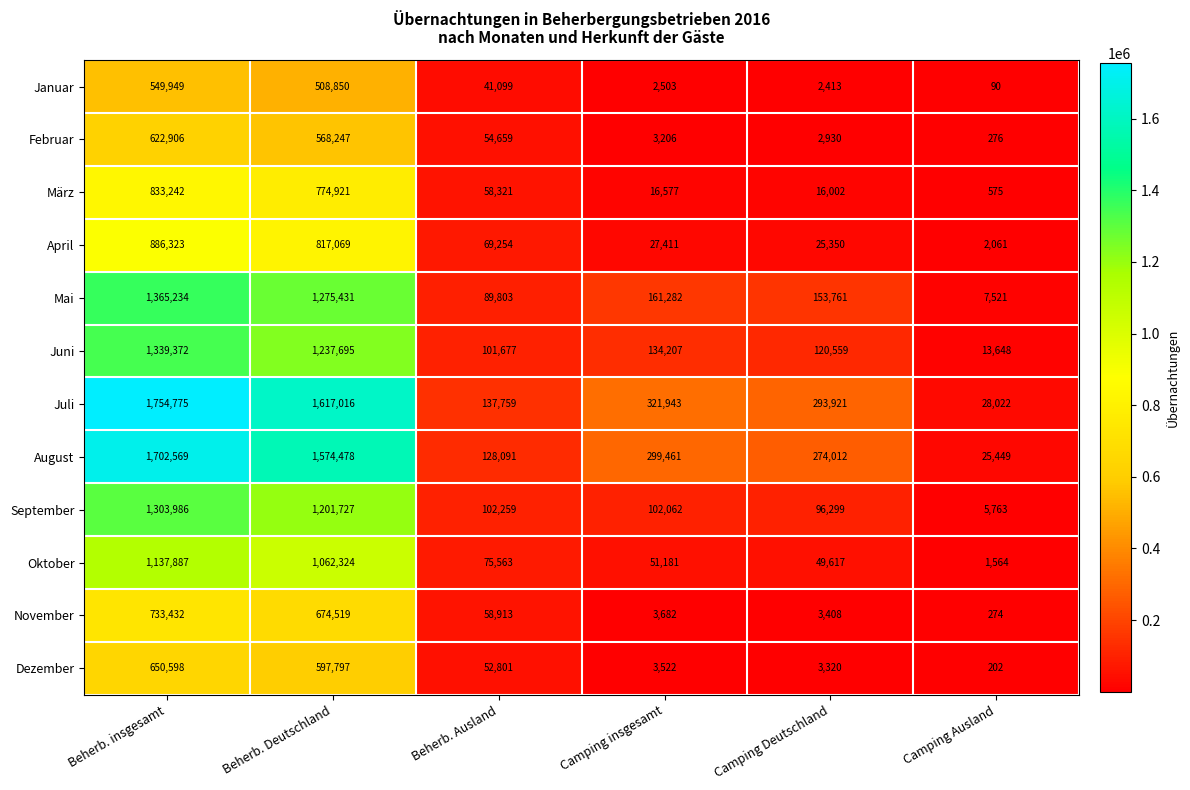

What is the sum of the Juni values at Beherb. Deutschland and Camping Ausland?

1251343